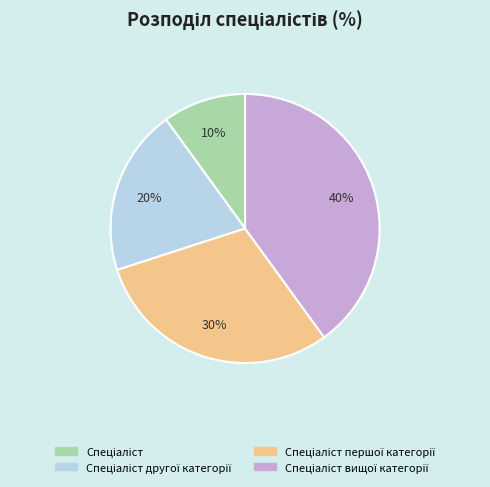

Is there any slice that represents more than half of the pie?

No